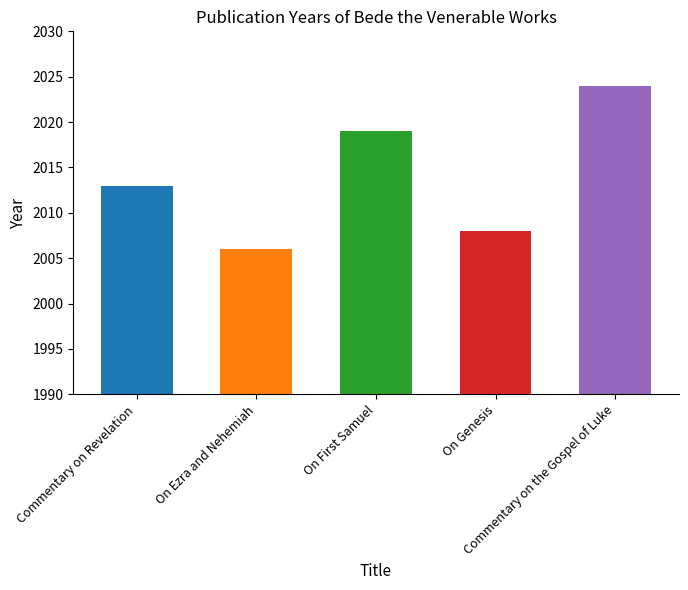

What is the value of the 4th bar from the left?

2008